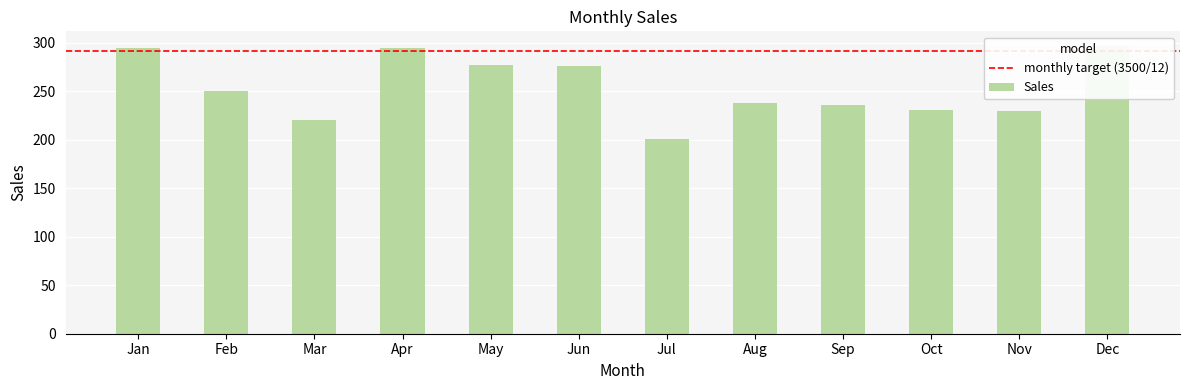

Reading left to right, list all the values displayed in this chart.

Jan=295	Feb=250	Mar=220	Apr=295	May=277	Jun=276	Jul=201	Aug=238	Sep=236	Oct=231	Nov=230	Dec=297